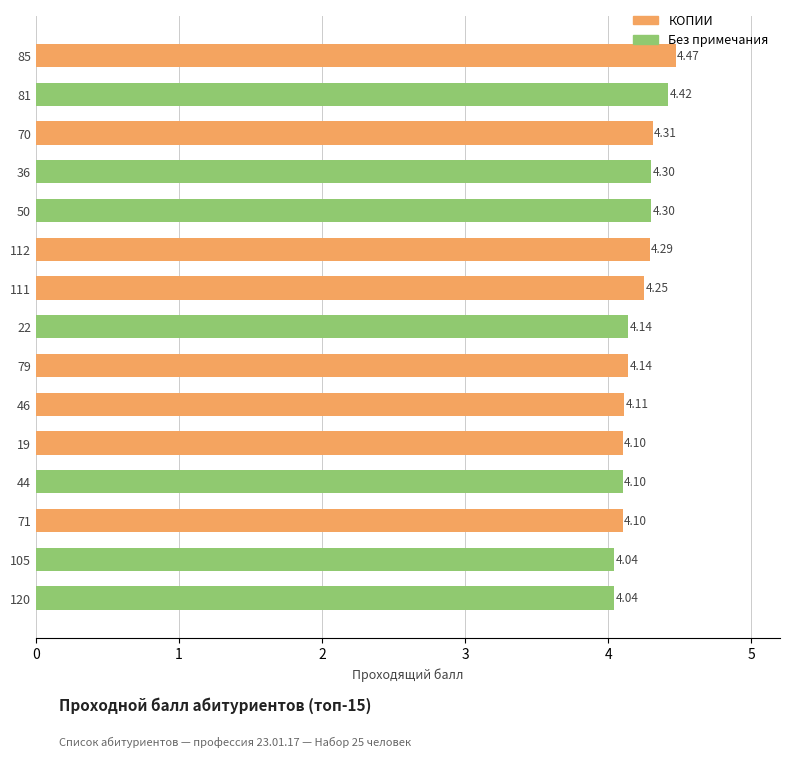

What is the difference between the second highest and minimum values?

0.4